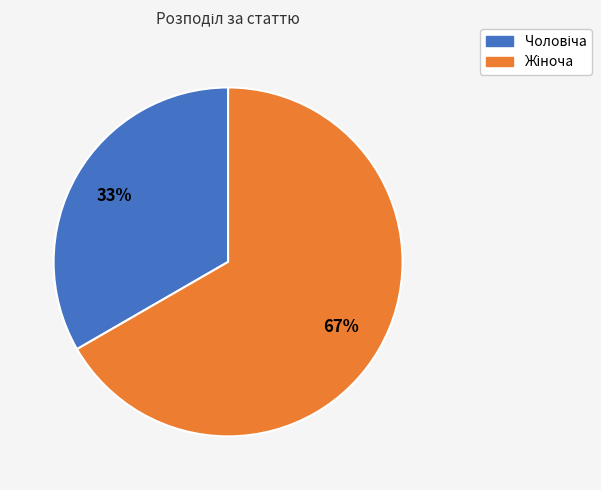

Is there any slice that represents more than half of the pie?

Yes